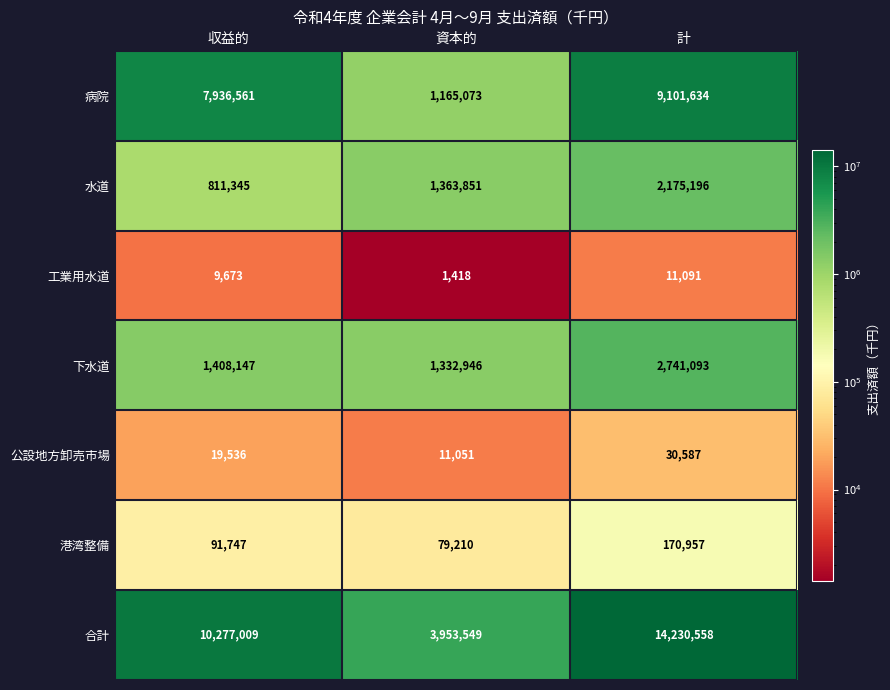

The 港湾整備 series shows 131574 at 収益的. True or false?

False